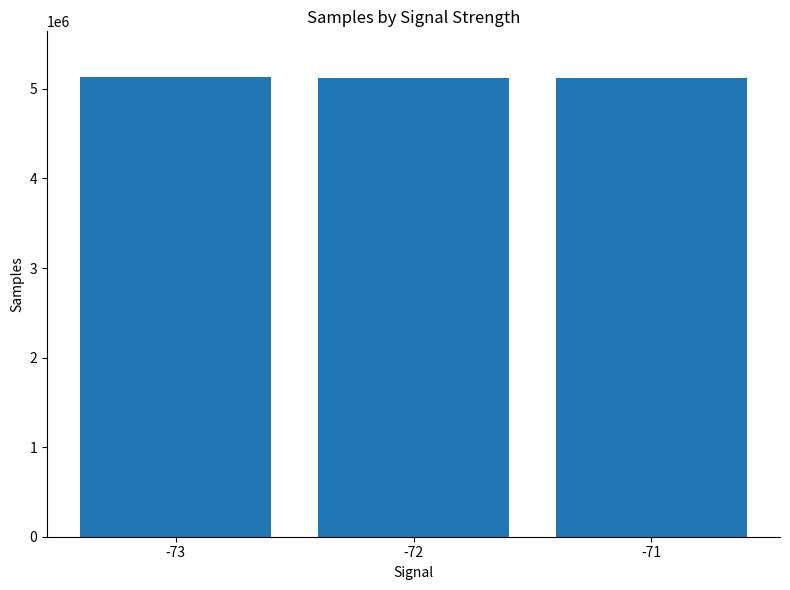

The value at -71 is 5121124. True or false?

True